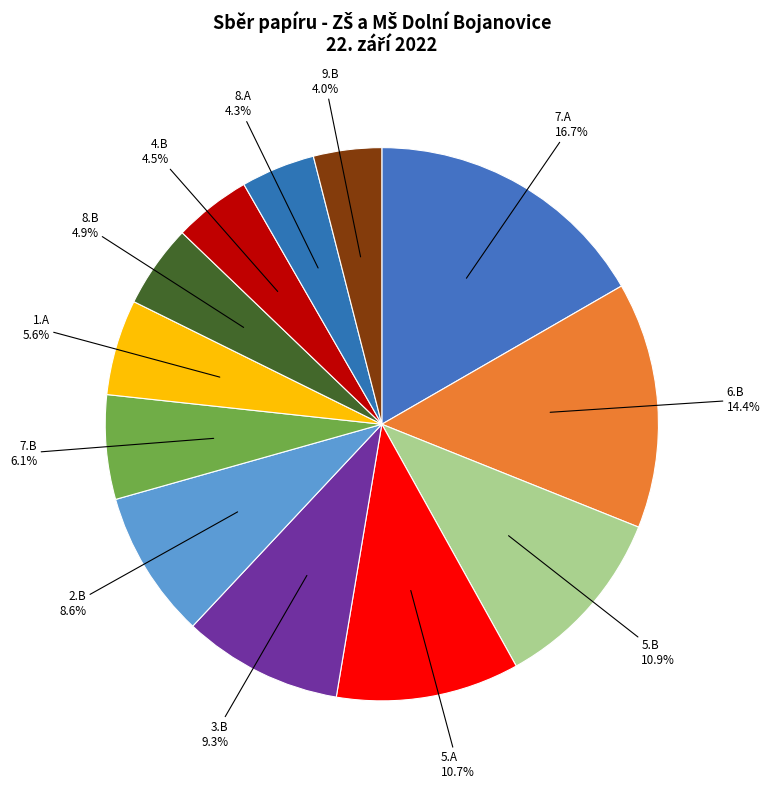

Which category has the biggest portion of the pie?

7.A